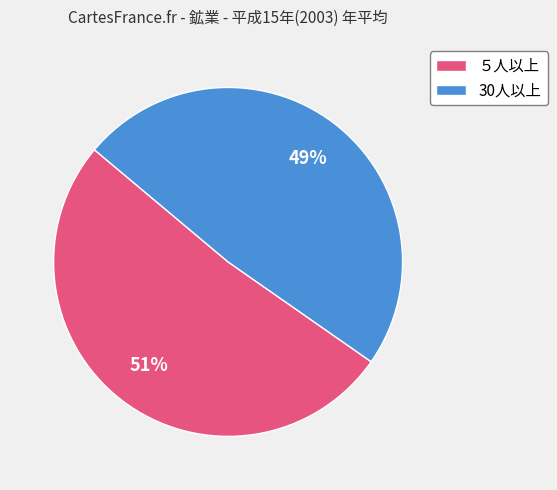

Does any single category account for the majority?

Yes